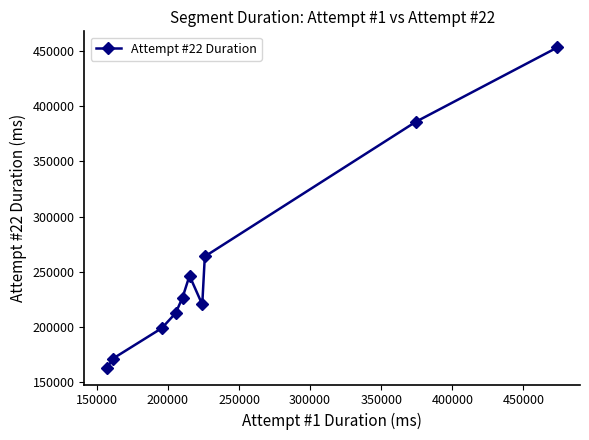

What is the difference between the maximum and minimum values?

290671